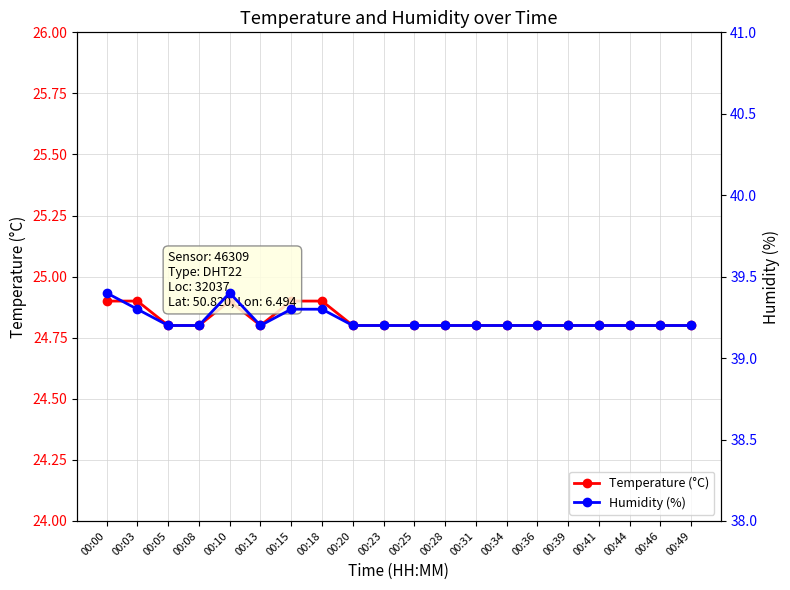

Rank the series by their maximum value, from highest to lowest.

Humidity (%), Temperature (°C)